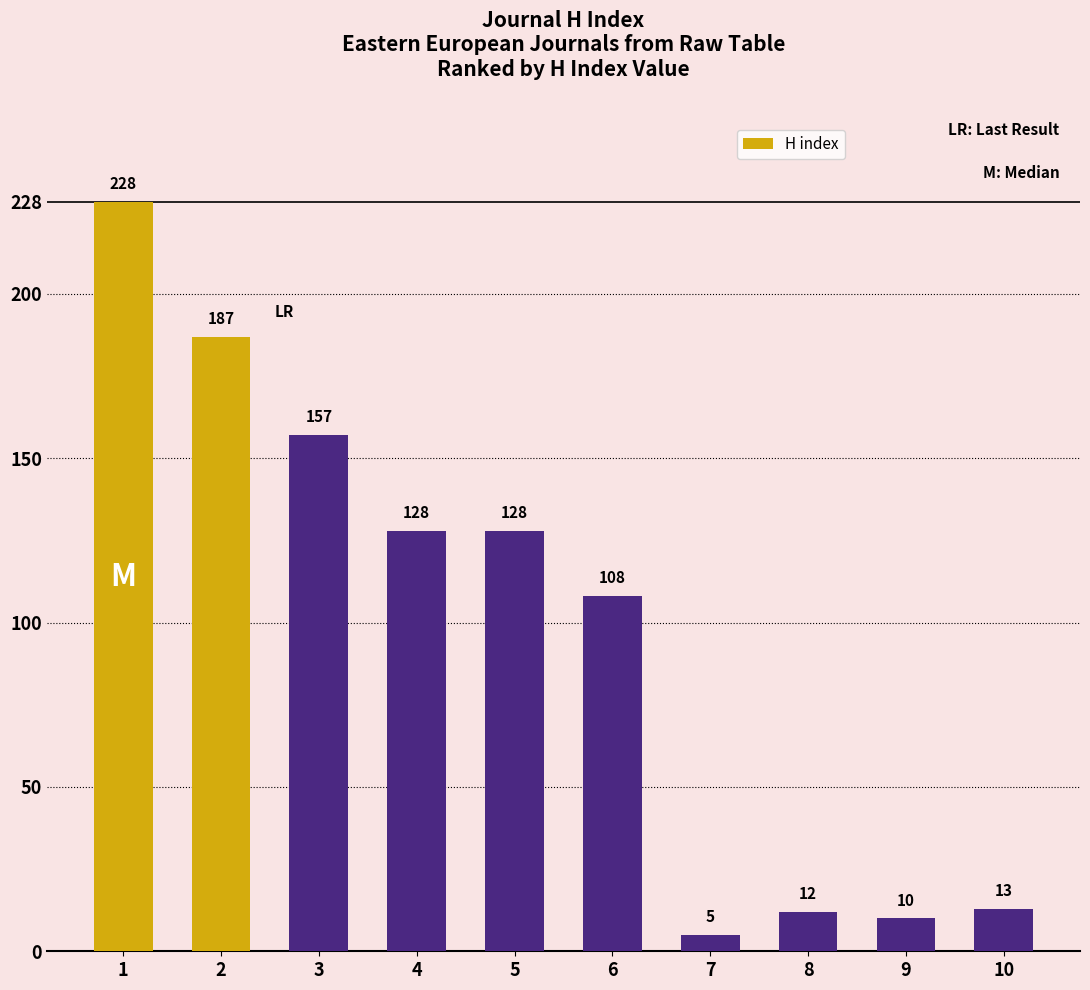

Reading left to right, what are all the values shown in this chart?

228	187	157	128	128	108	5	12	10	13